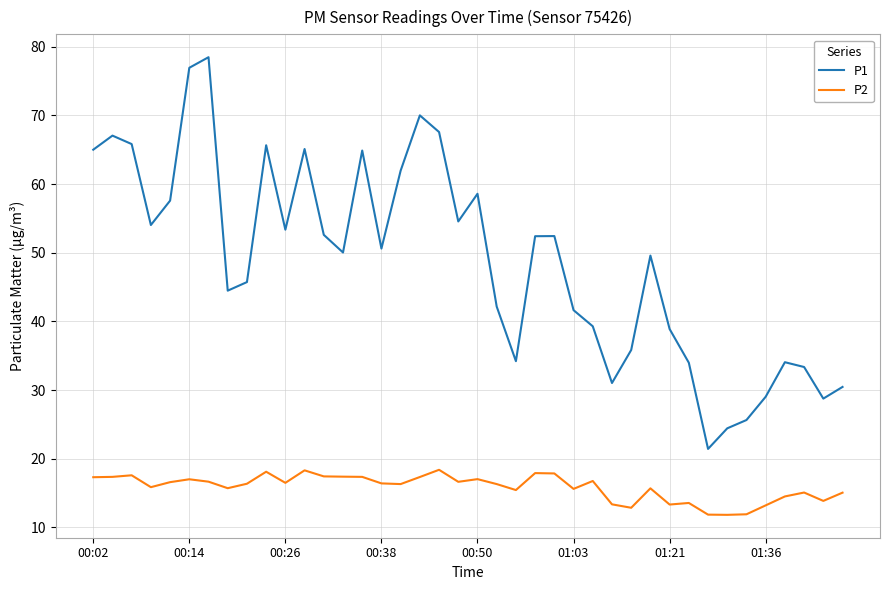

What is the average value of the P2 series?

15.8